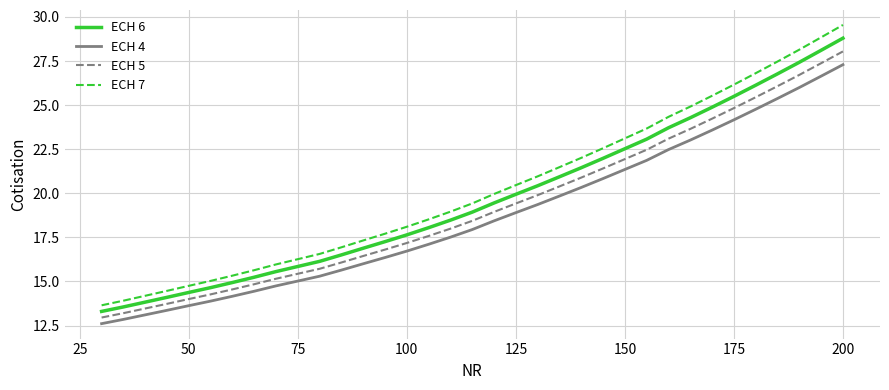

Which series has the widest spread of values?

ECH 7